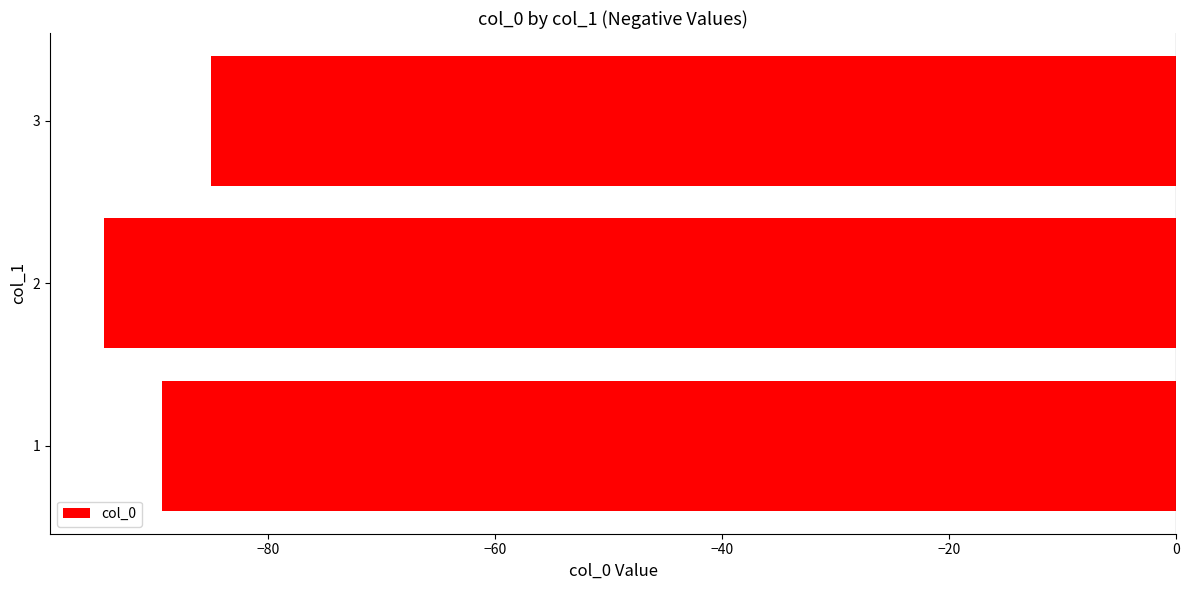

Reading bottom to top, list all the values displayed in this chart.

-89.3	-94.5	-85.0